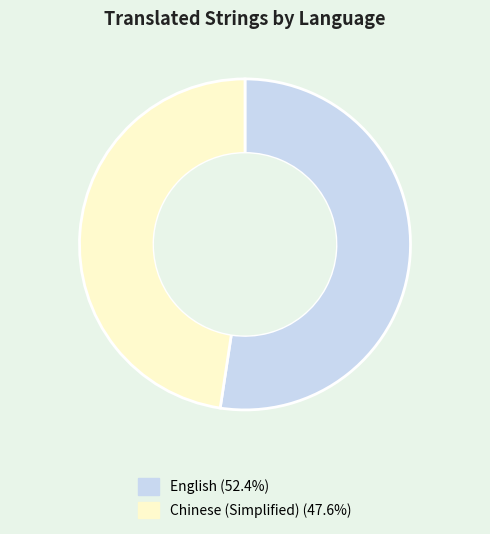

What is the ratio of the value at English to the value at Chinese (Simplified)?

1.1